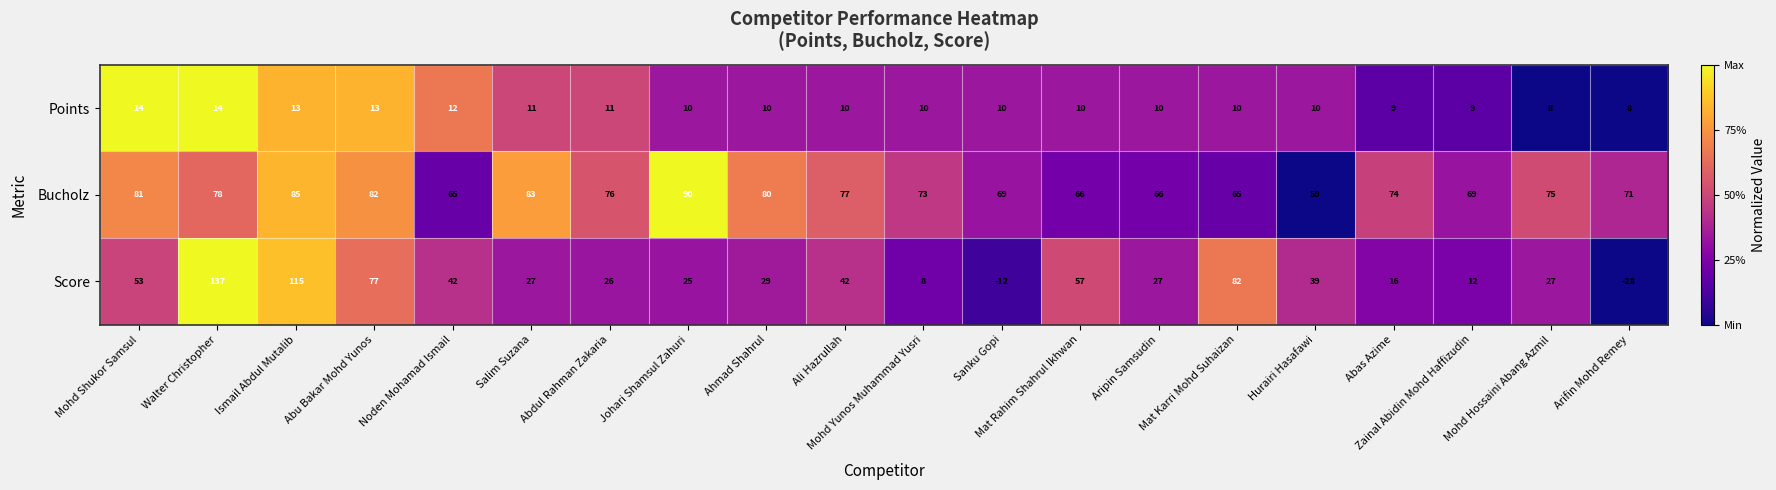

What is the total value across all series at Zainal Abidin Mohd Haffizudin?

90